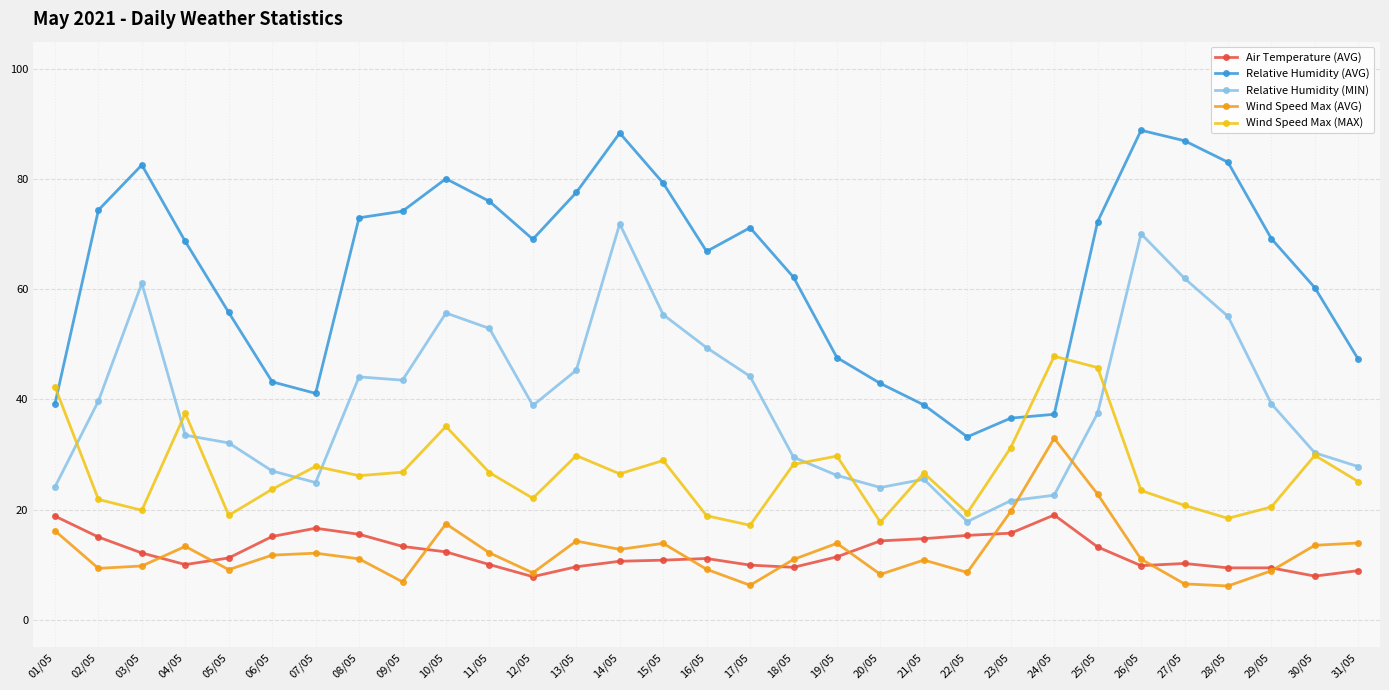

Count the number of categories in the chart.

31